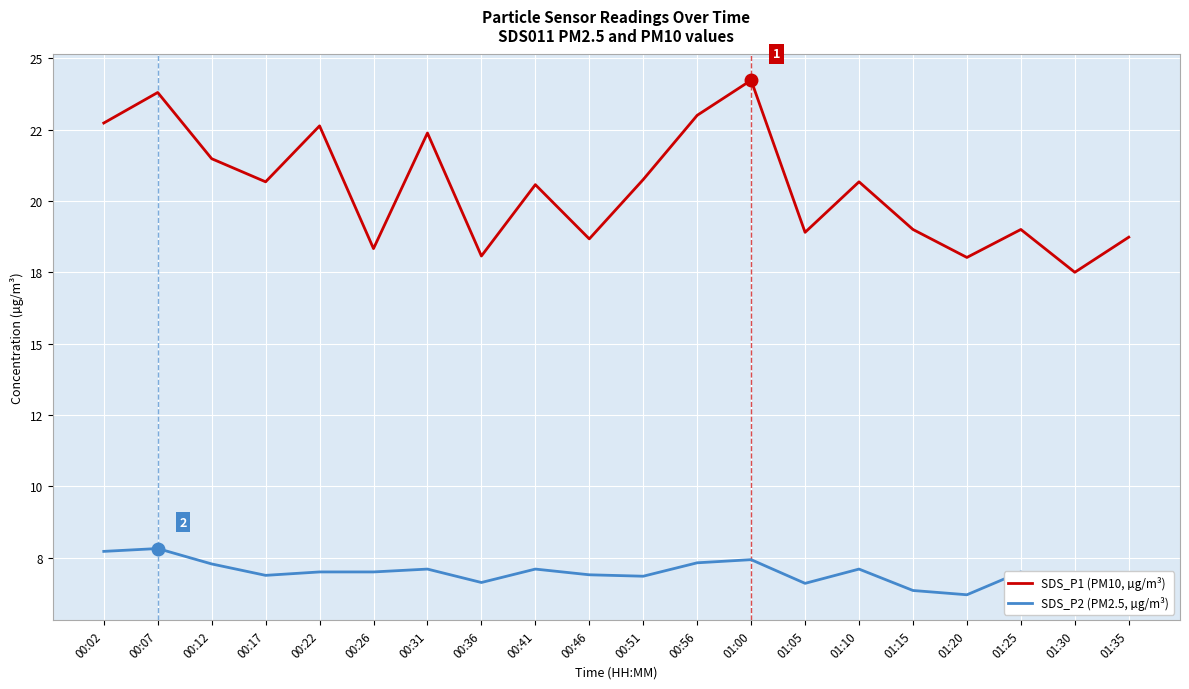

What is the total value across all series at 00:12?

28.8